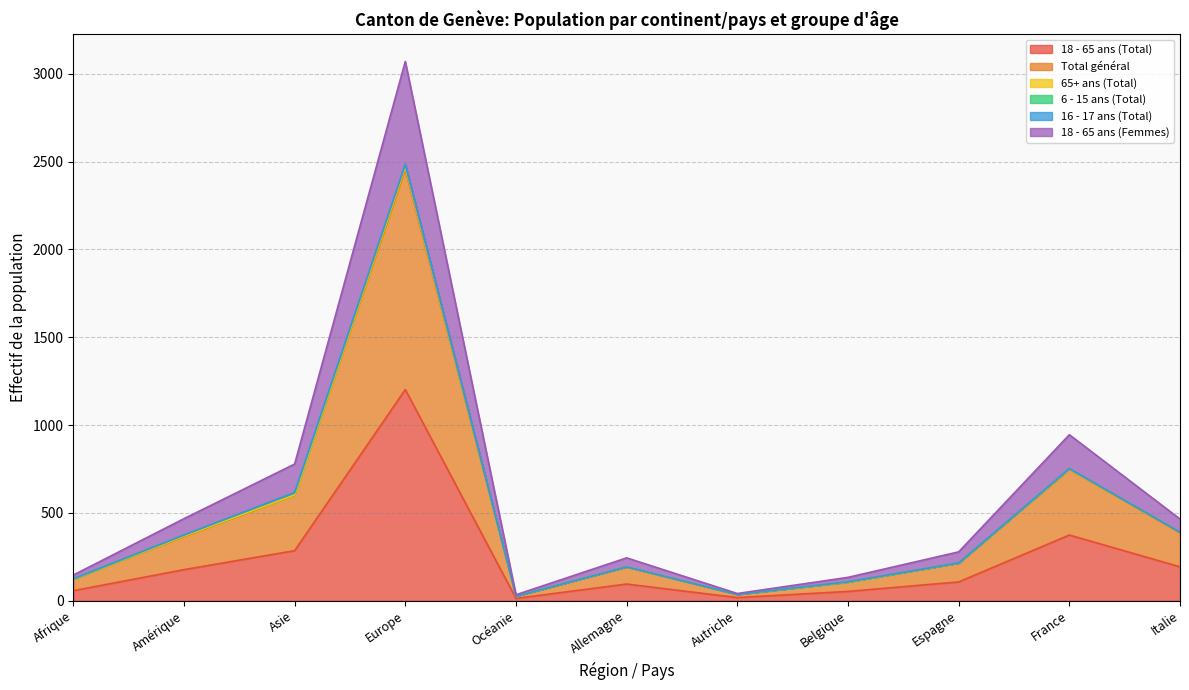

Which category has the highest value in the 18 - 65 ans (Total) series?

Europe